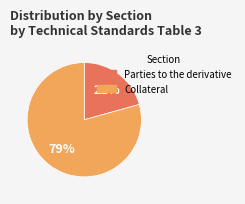

How many segments does this pie chart have?

2